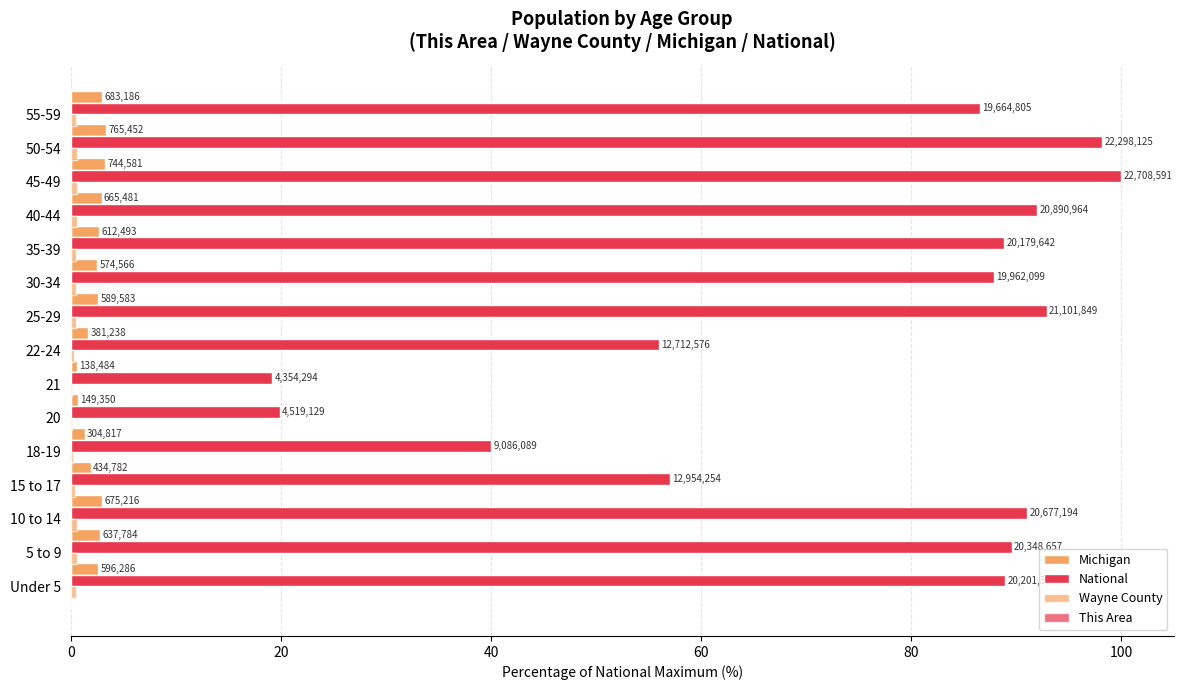

Which has a higher value, 25-29 or 45-49?

45-49